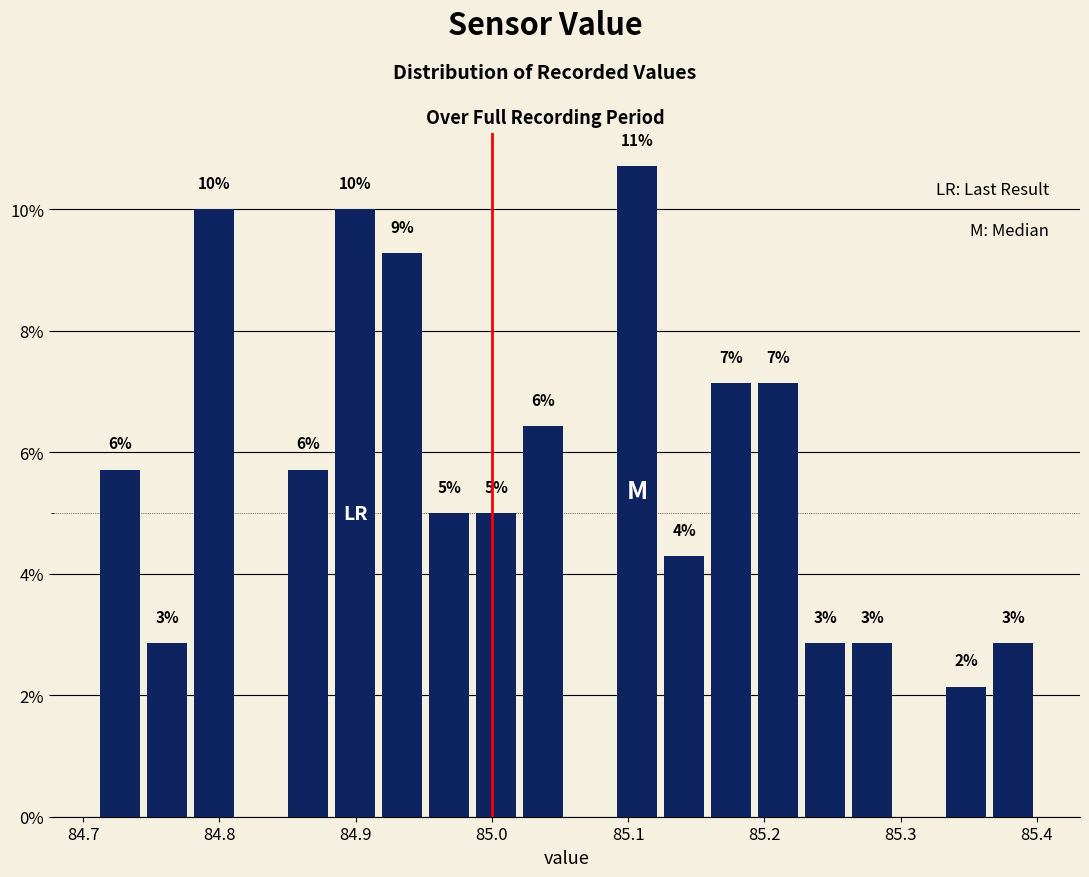

Around what value on the x-axis is the tallest bar? Give the approximate position of its centre, as read against the axis.

85.11